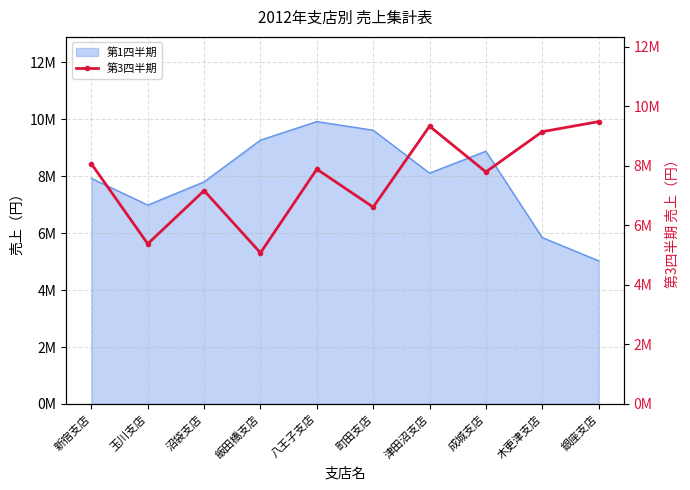

Which label corresponds to the largest value in the chart?

銀座支店